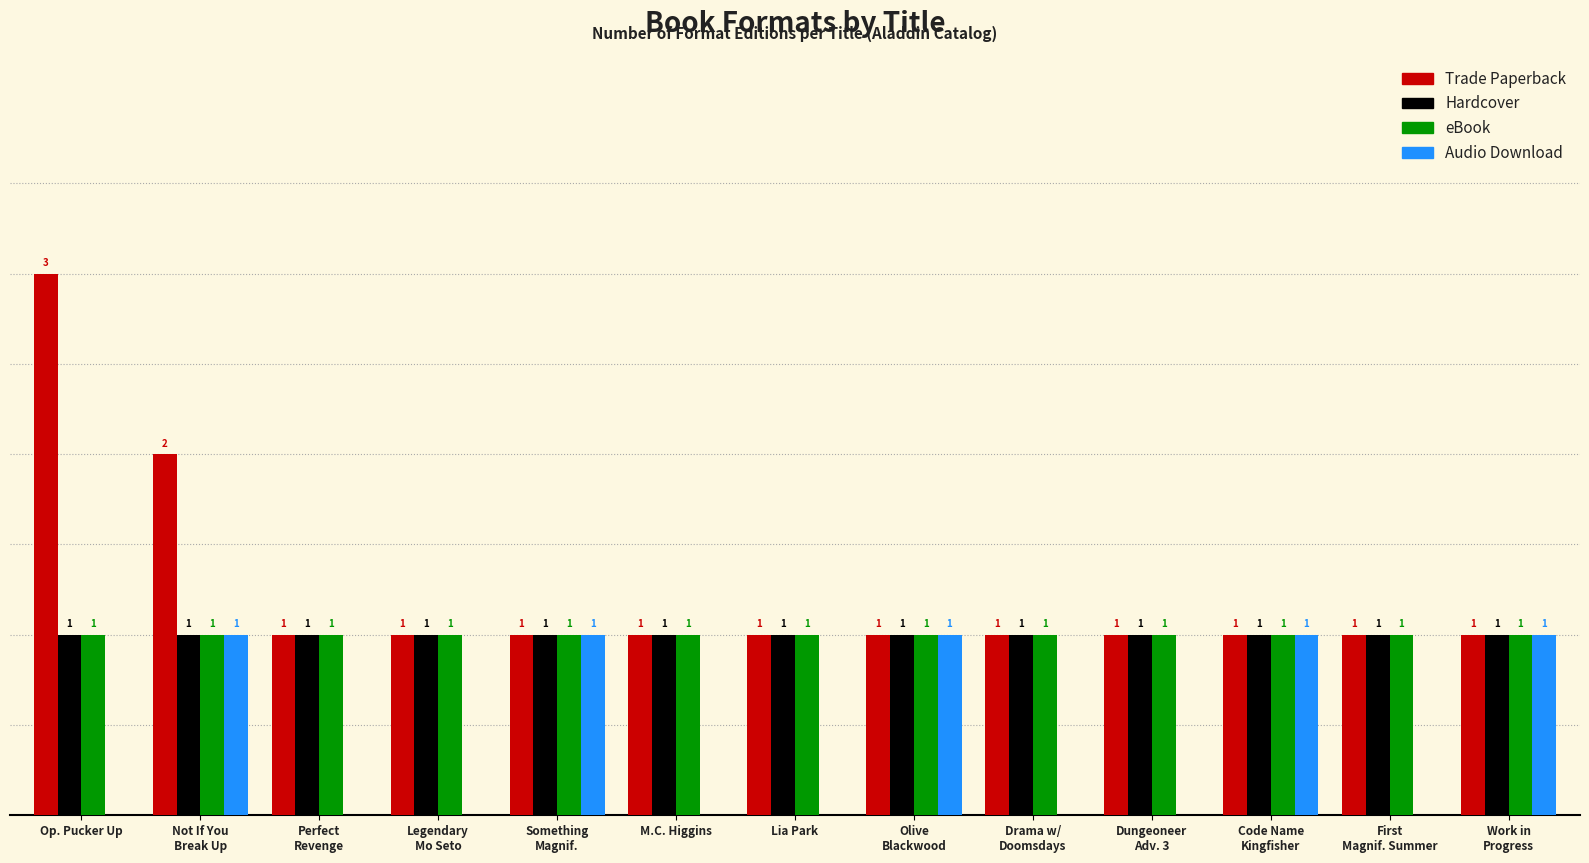

Which series has the largest total across all categories?

Trade Paperback